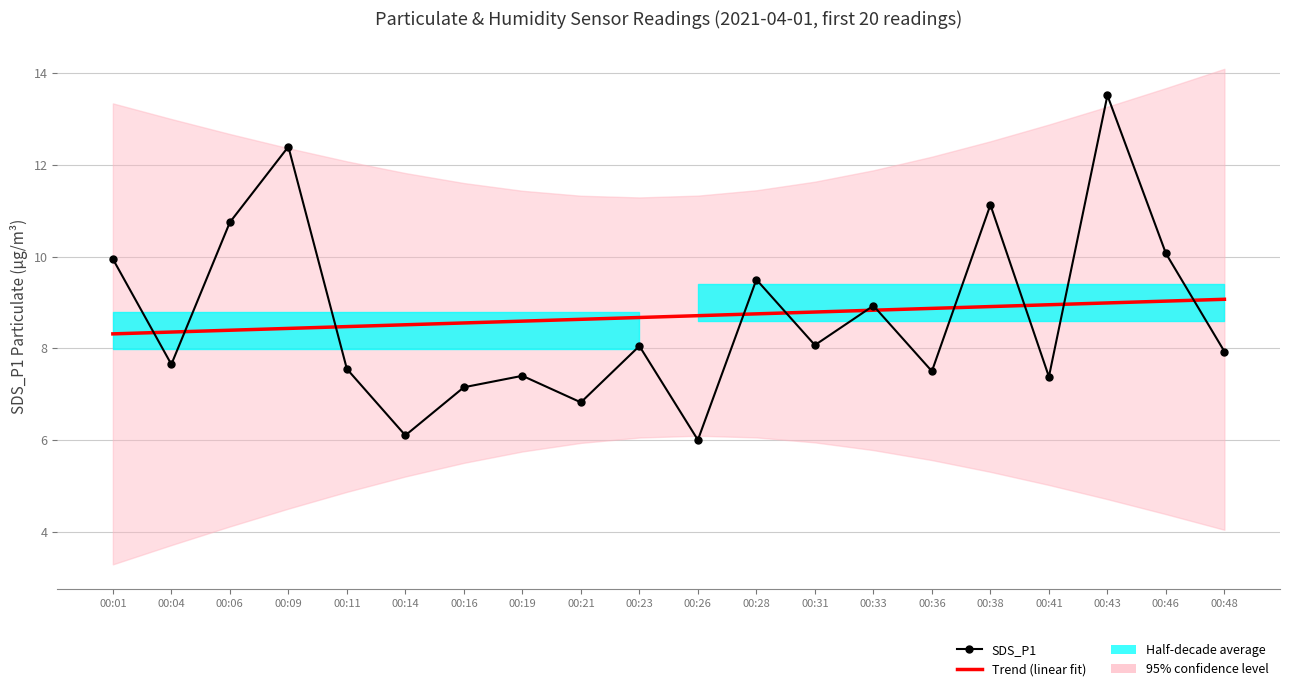

What is the total value across all series at 00:06?

19.1